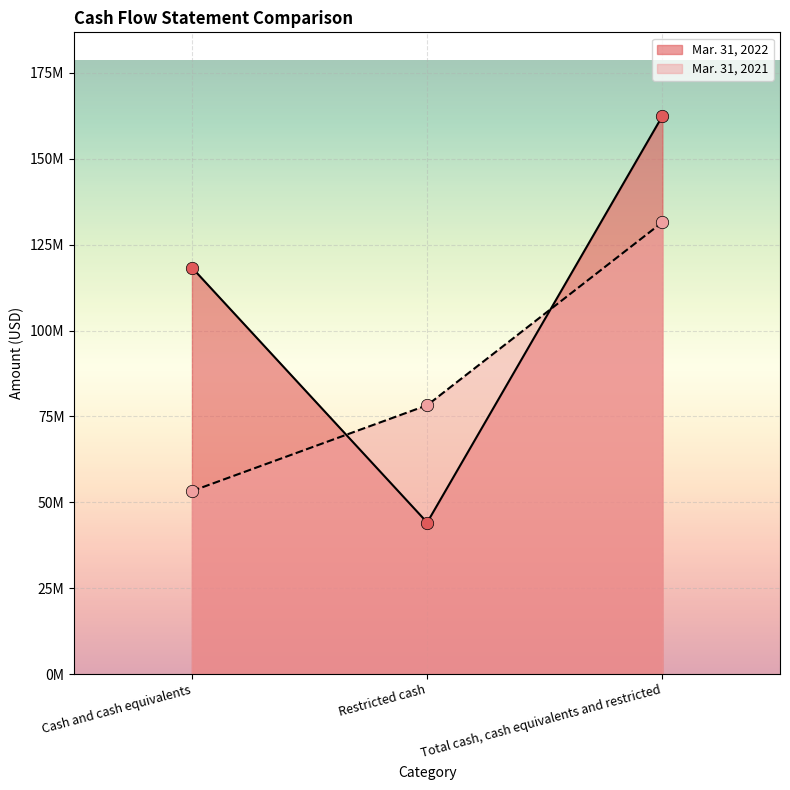

At how many categories does at least one series exceed 56443192?

3